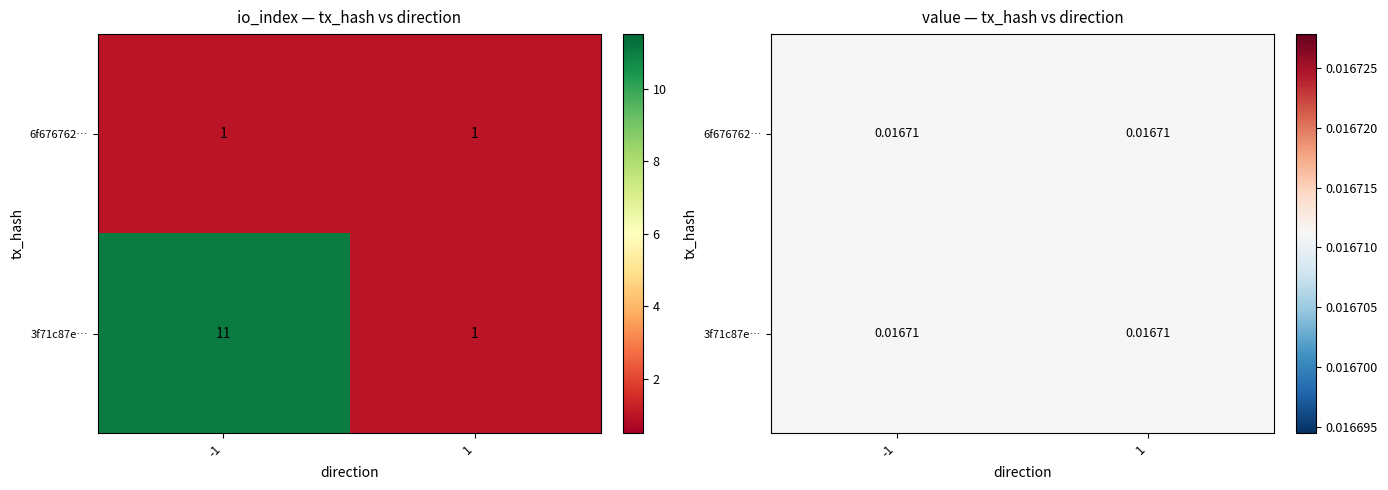

The 6f6767621a4337eefd4684590959d92936144d6 series shows 2 at 1. True or false?

False